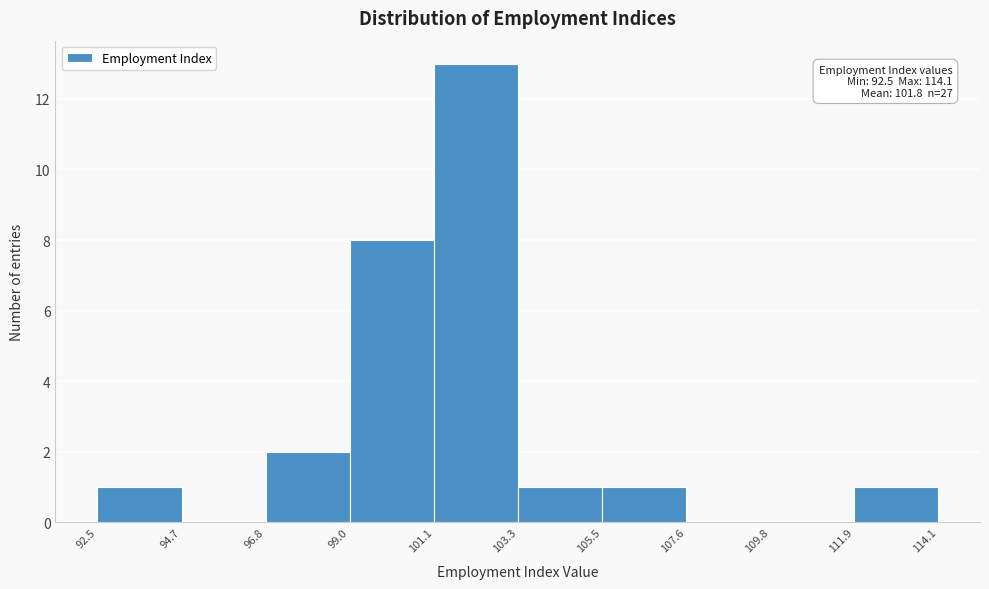

Over which range of the x-axis is the bar tallest?

101.1 to 103.3